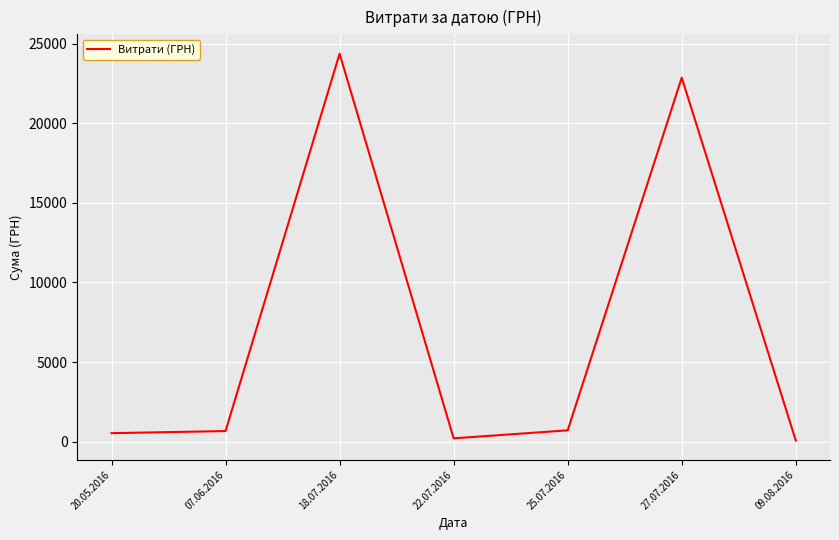

True or false: there are more than 0 points higher than both neighbors.

True